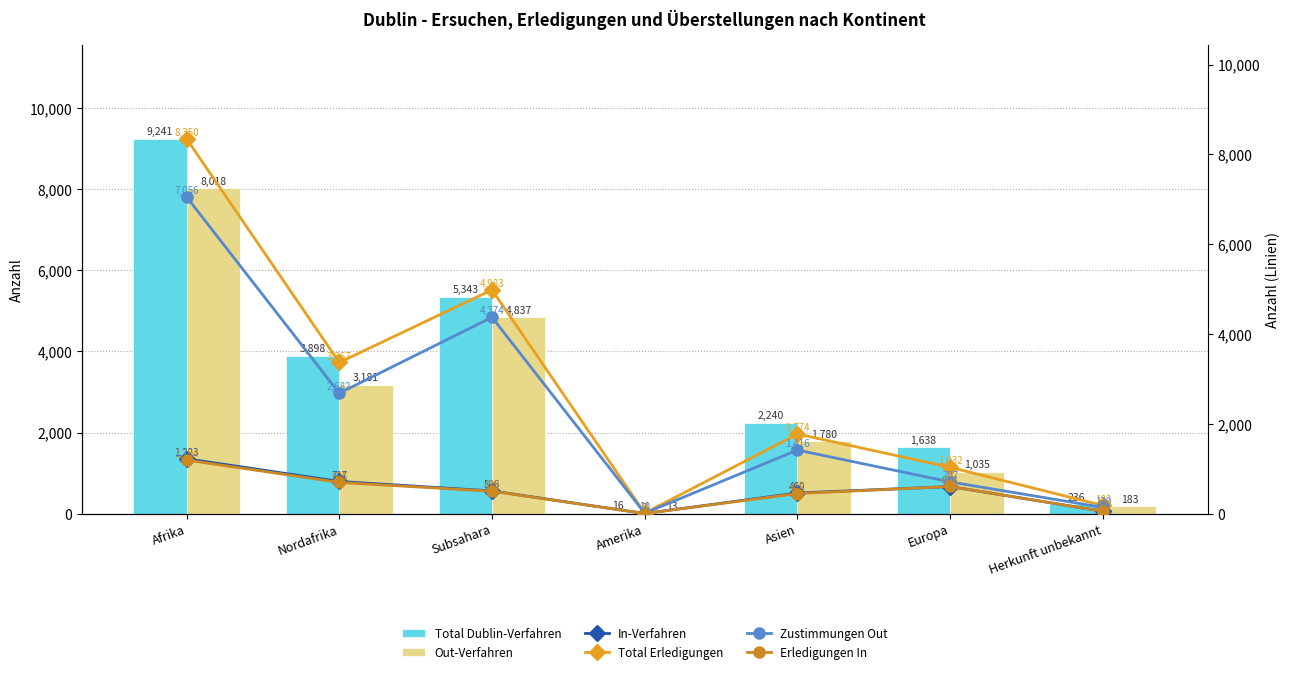

How many data points in Total Erledigungen are above 1774?

3